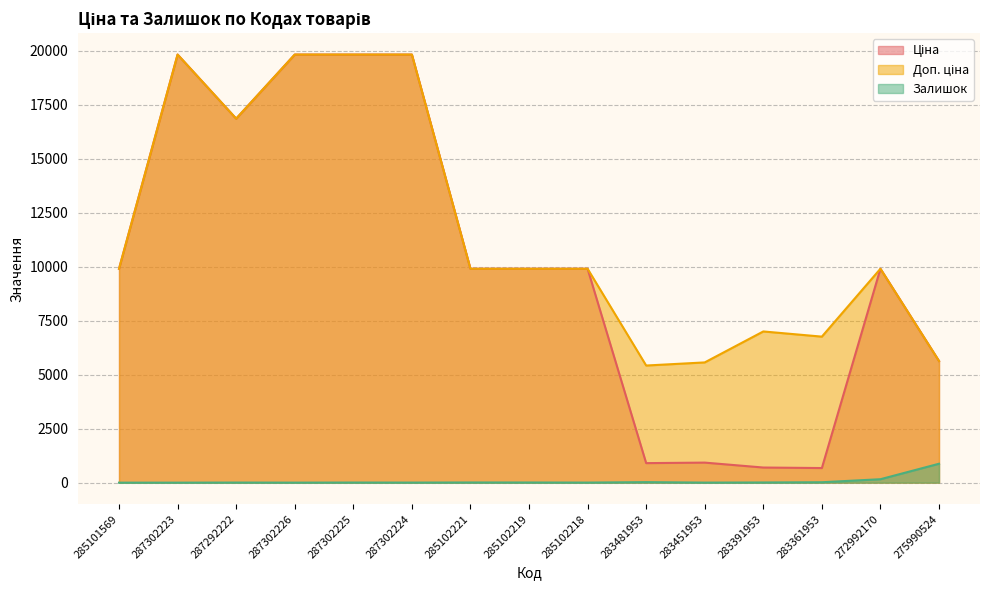

What is the approximate value of Ціна at 283391953?

700.4